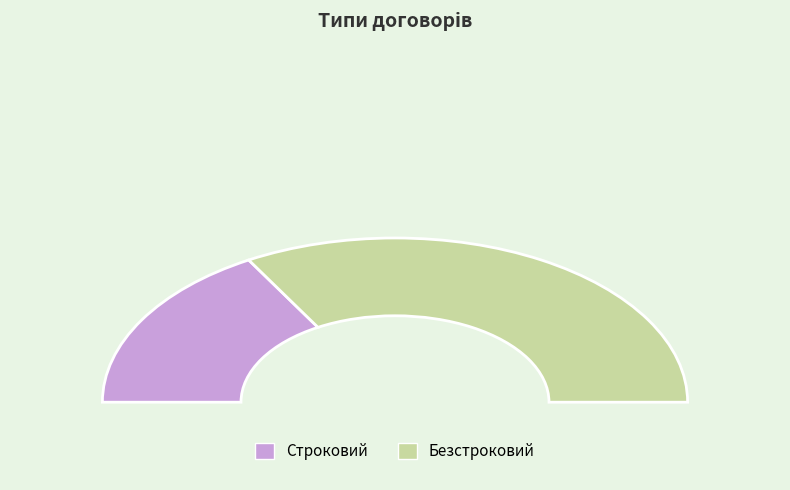

Which category has the biggest portion of the pie?

Безстроковий